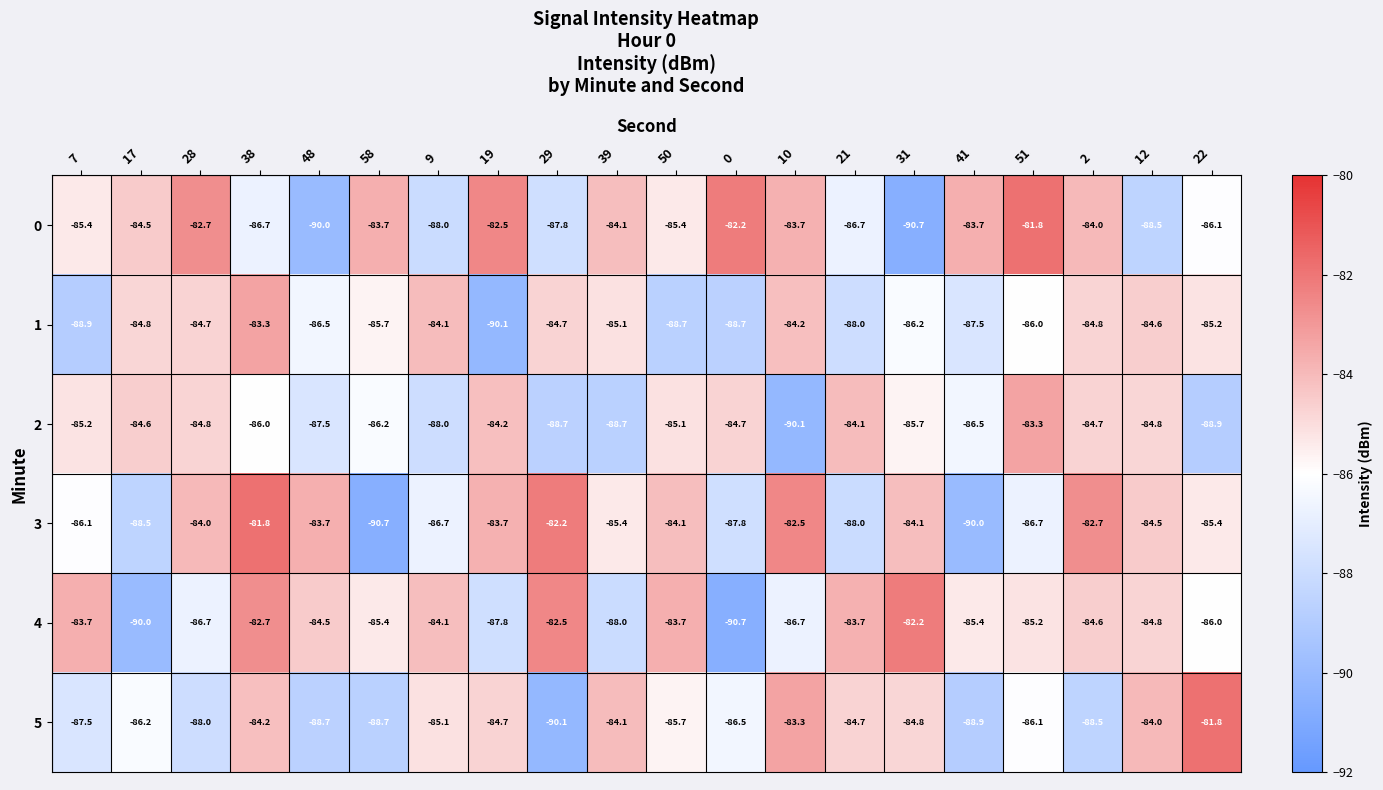

What is the difference between the 2 values at 38 and 0?

1.3